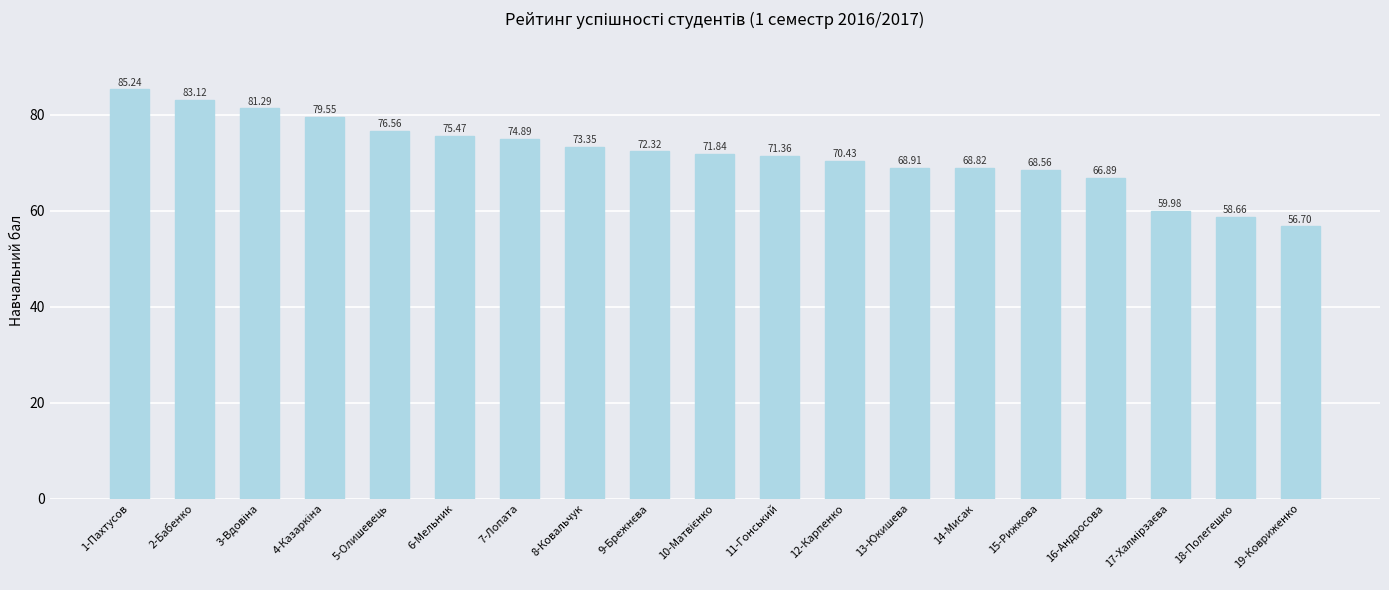

What is the ratio of the value at 19-Ковриженко to the value at 8-Ковальчук?

0.8